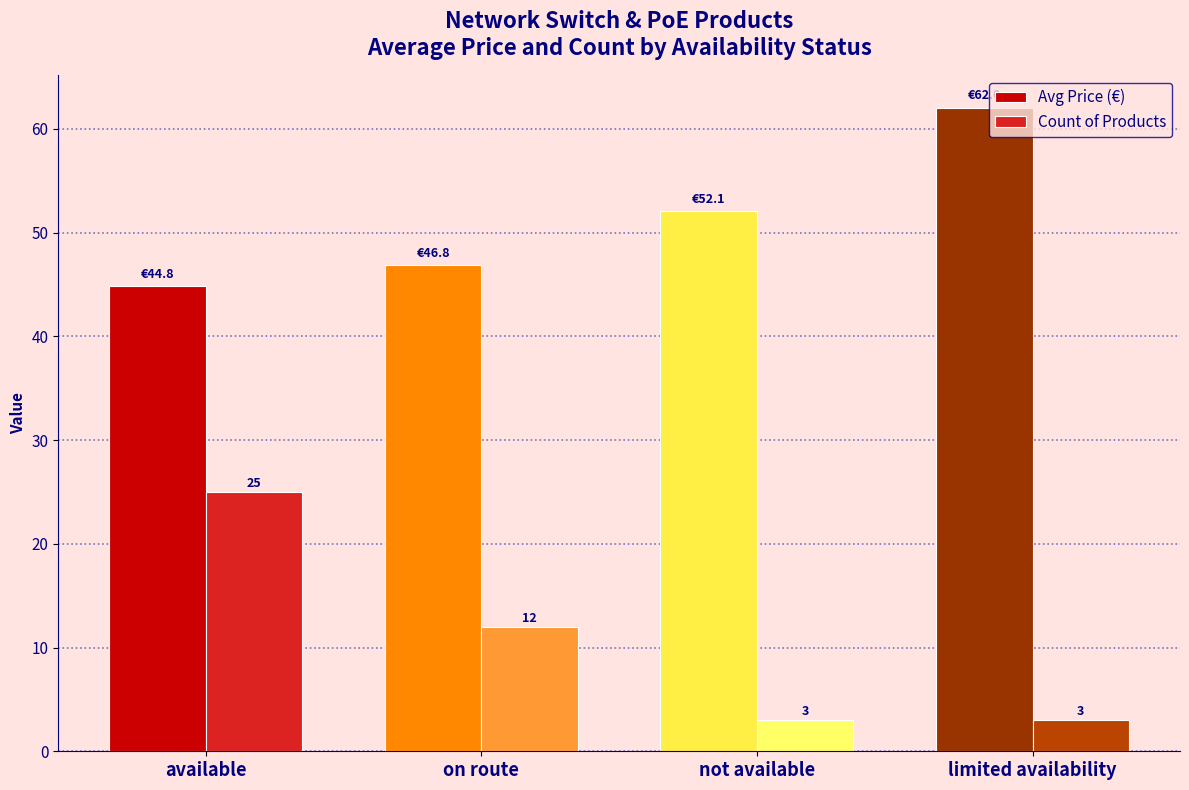

What is the difference between the Avg Price (€) values at available and on route?

2.0